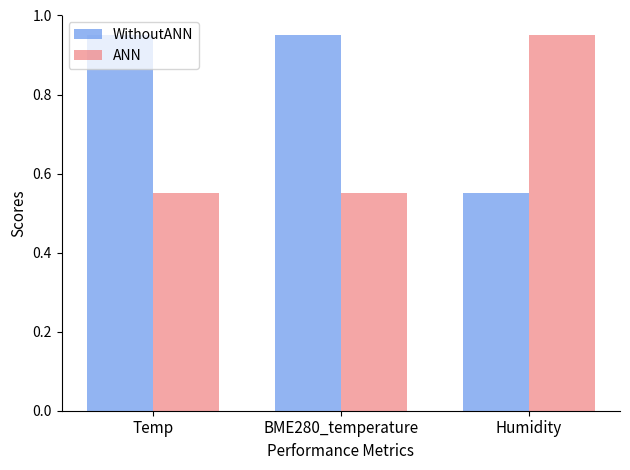

Rank the series by their average value, from highest to lowest.

WithoutANN, ANN